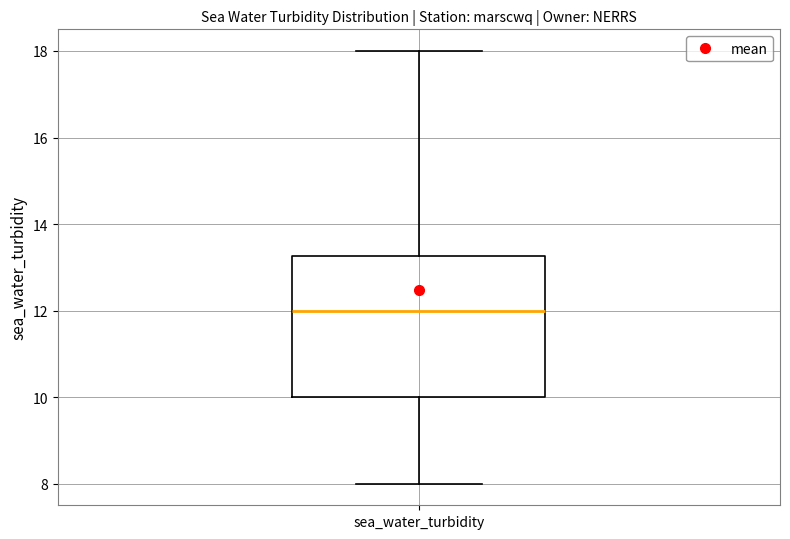

Read this box plot against the y-axis: the position of the median line, the range covered by the box, and the ends of both whiskers. The values are not printed on the chart, so give them approximately, as read against the axis.

median 12.0, box 10.0 to 13.2, whiskers 8.0 to 18.0